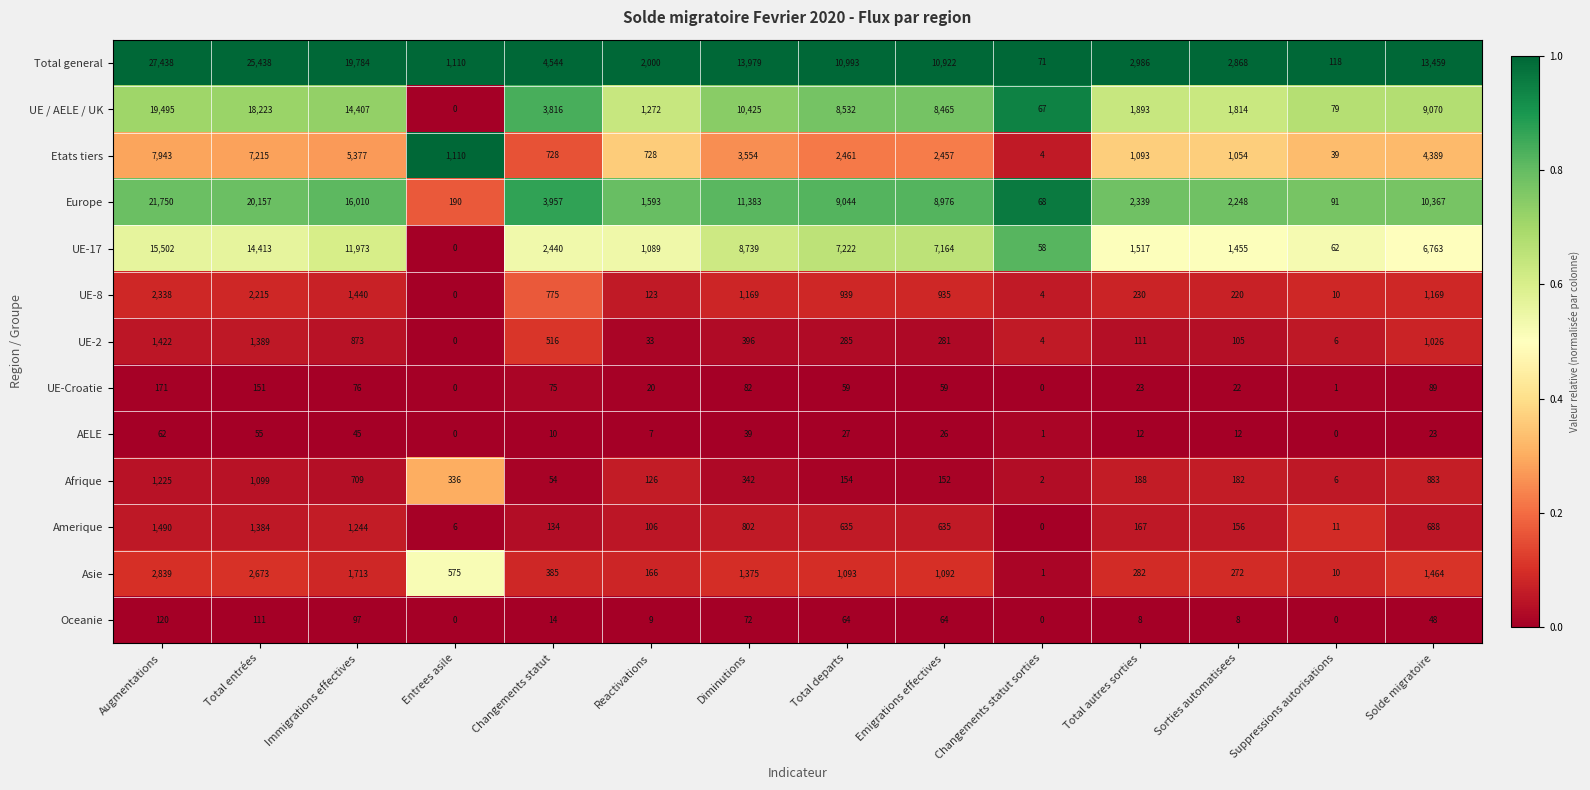

Rank the categories by UE / AELE / UK value from highest to lowest.

Augmentations, Total entrées, Immigrations effectives, Diminutions, Solde migratoire, Total departs, Emigrations effectives, Changements statut, Total autres sorties, Sorties automatisees, Reactivations, Suppressions autorisations, Changements statut sorties, Entrees asile